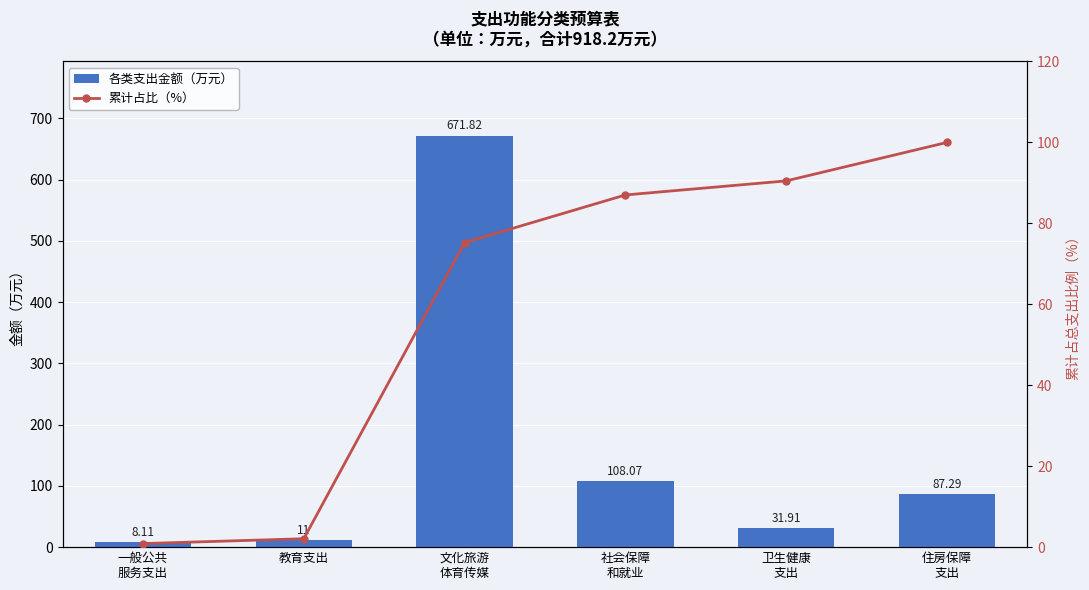

Reading right to left, list all the values displayed in this chart.

各类支出金额（万元）: 住房保障
支出=87.3	卫生健康
支出=31.9	社会保障
和就业=108.1	文化旅游
体育传媒=671.8	教育支出=11.0	一般公共
服务支出=8.1
累计占比（%）: 住房保障
支出=100.0	卫生健康
支出=90.5	社会保障
和就业=87.0	文化旅游
体育传媒=75.2	教育支出=2.1	一般公共
服务支出=0.9